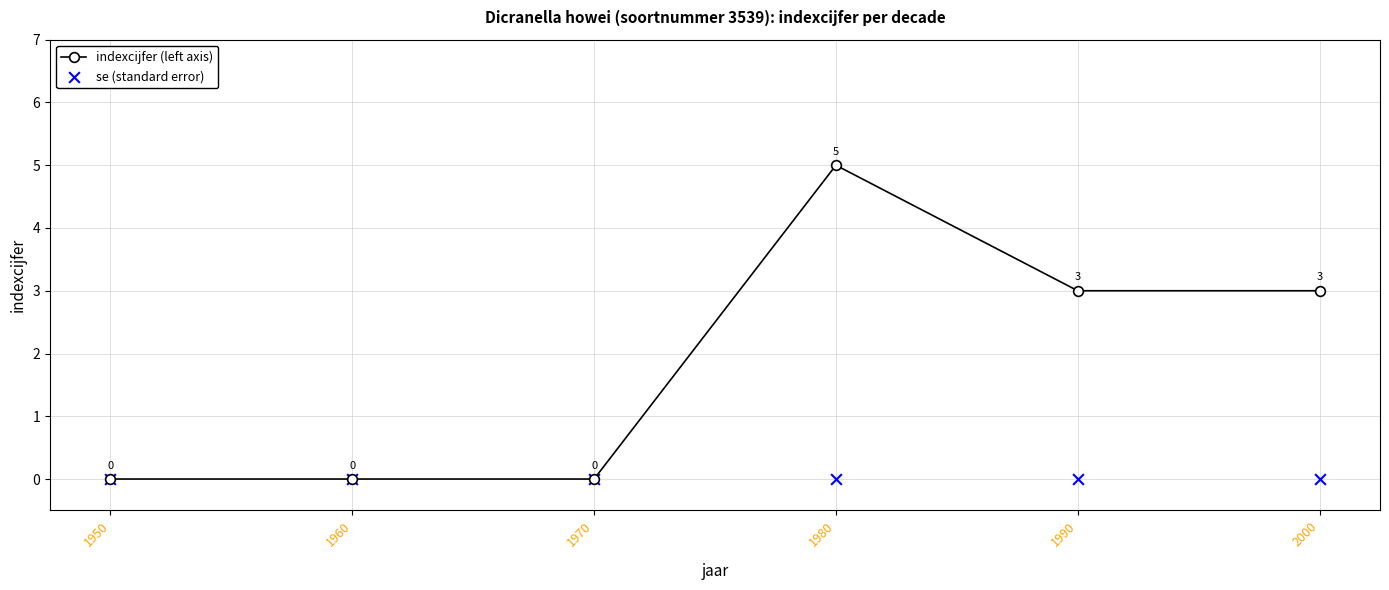

At how many categories does at least one series exceed 2?

3